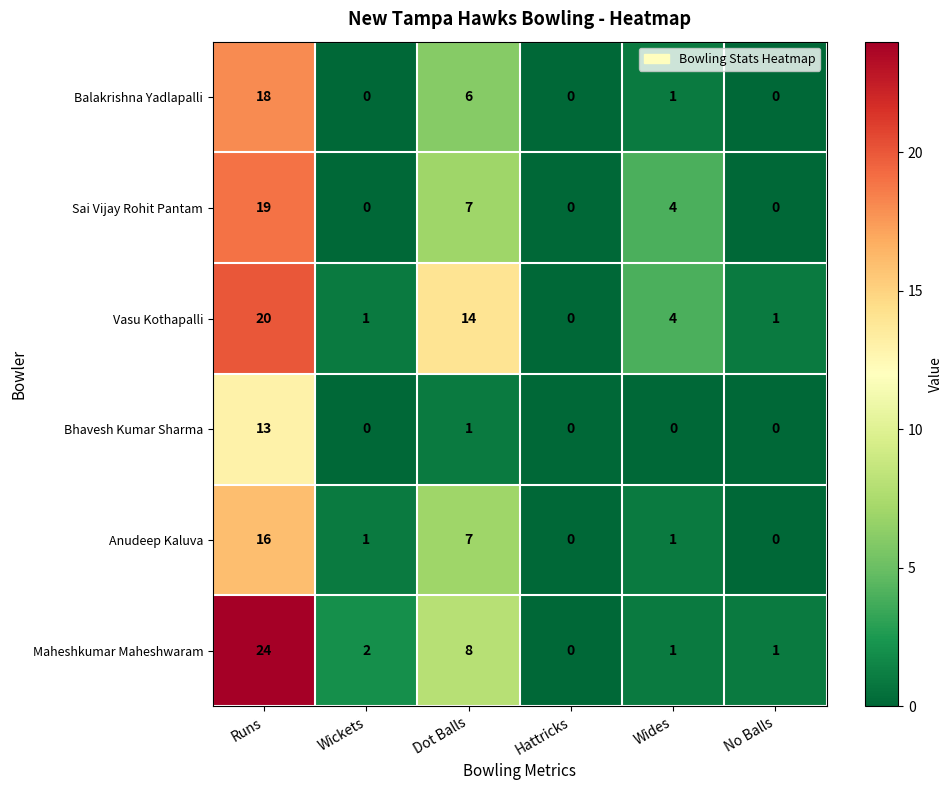

At which label does Vasu Kothapalli reach its peak?

Runs